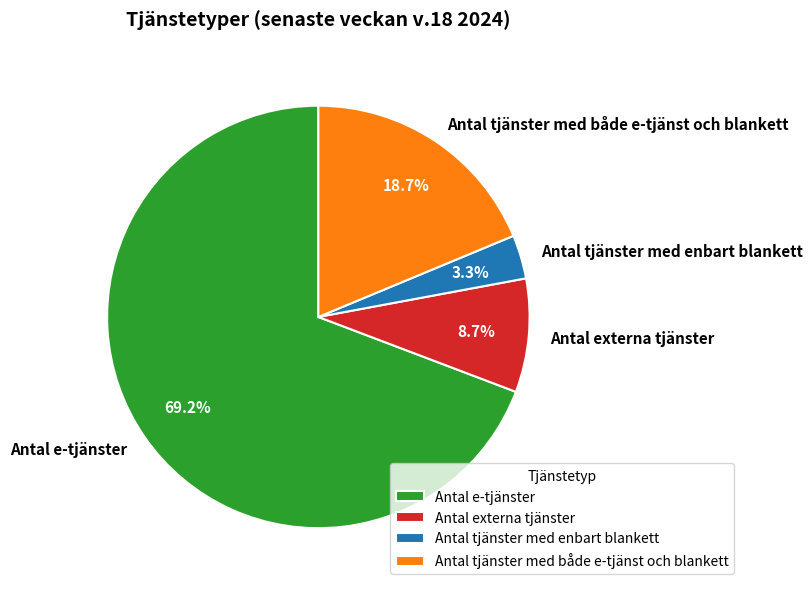

Is the sum of Antal e-tjänster and Antal externa tjänster greater than half?

Yes